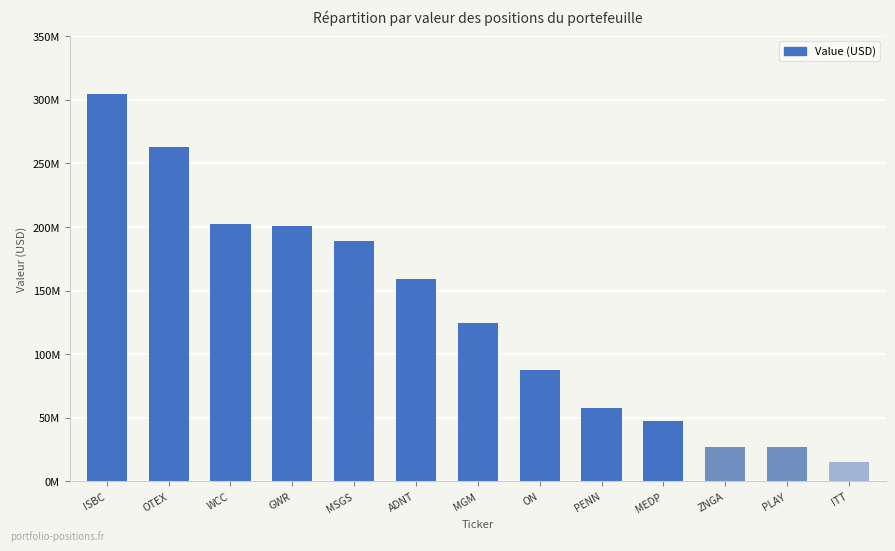

What is the smallest value displayed?

15277000